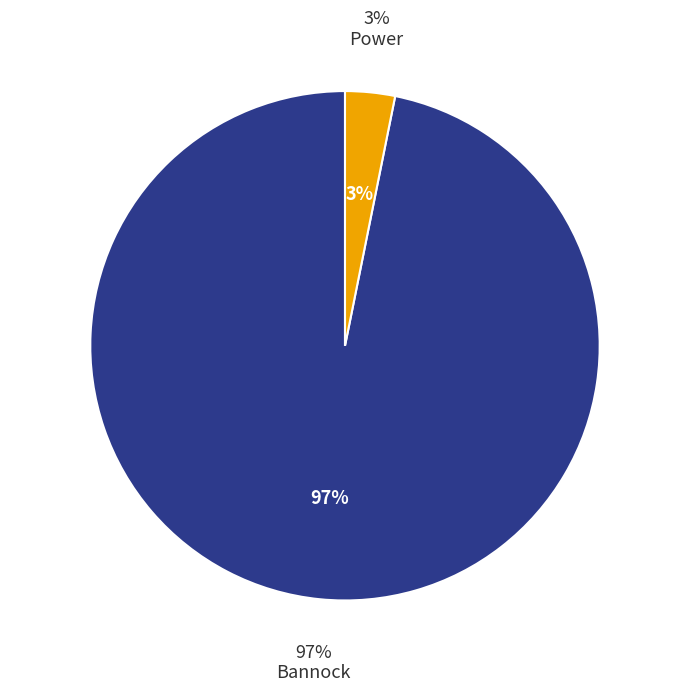

To the nearest percent, what is the average slice percentage?

50%